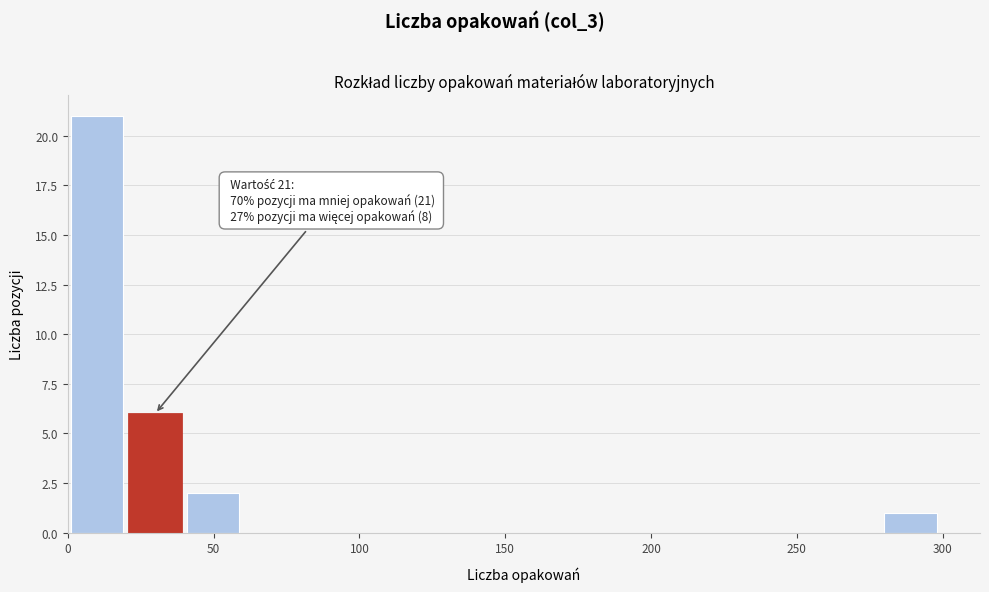

Read against the x-axis, roughly where is the centre of the tallest bar?

10